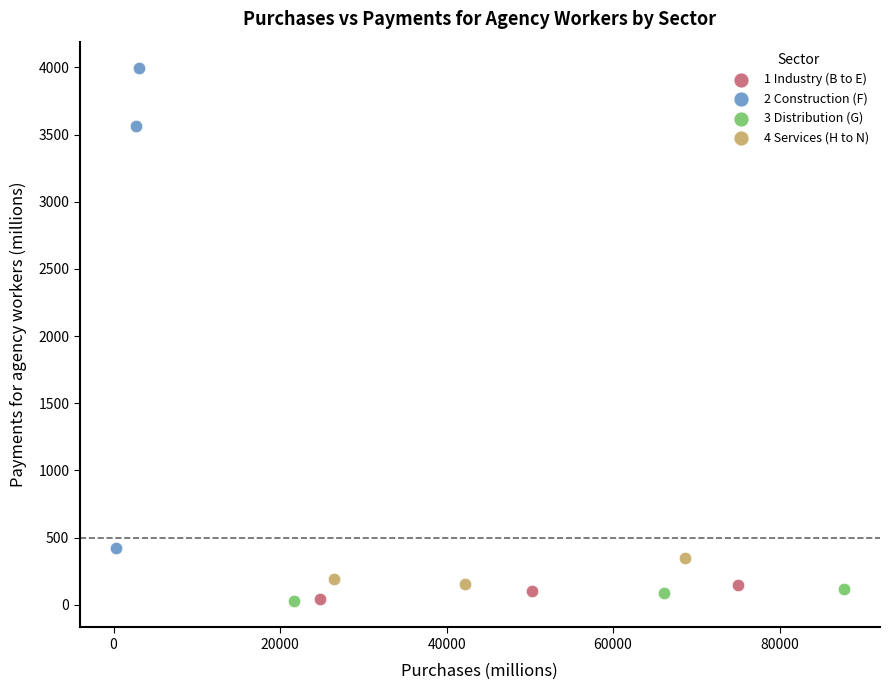

Which series has the widest spread of Y values?

2 Construction (F)